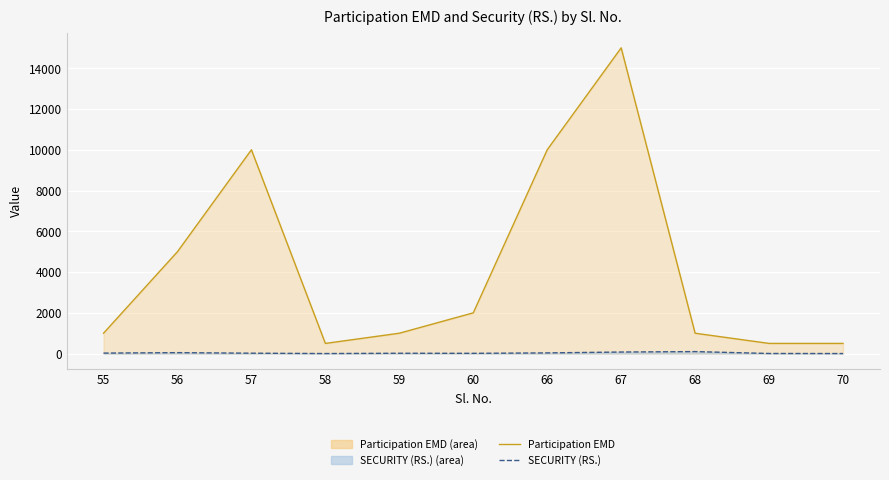

How many lines are shown in the chart?

2